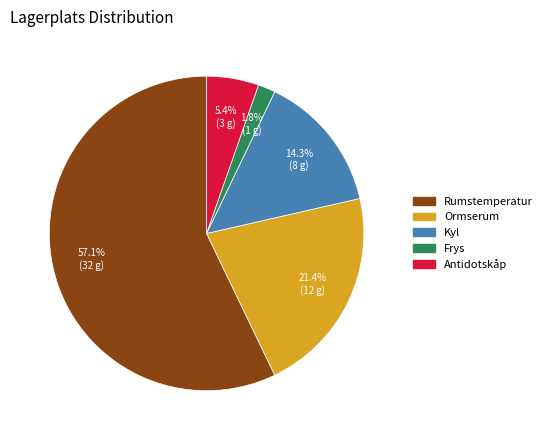

Is the sum of Ormserum and Antidotskåp greater than half?

No